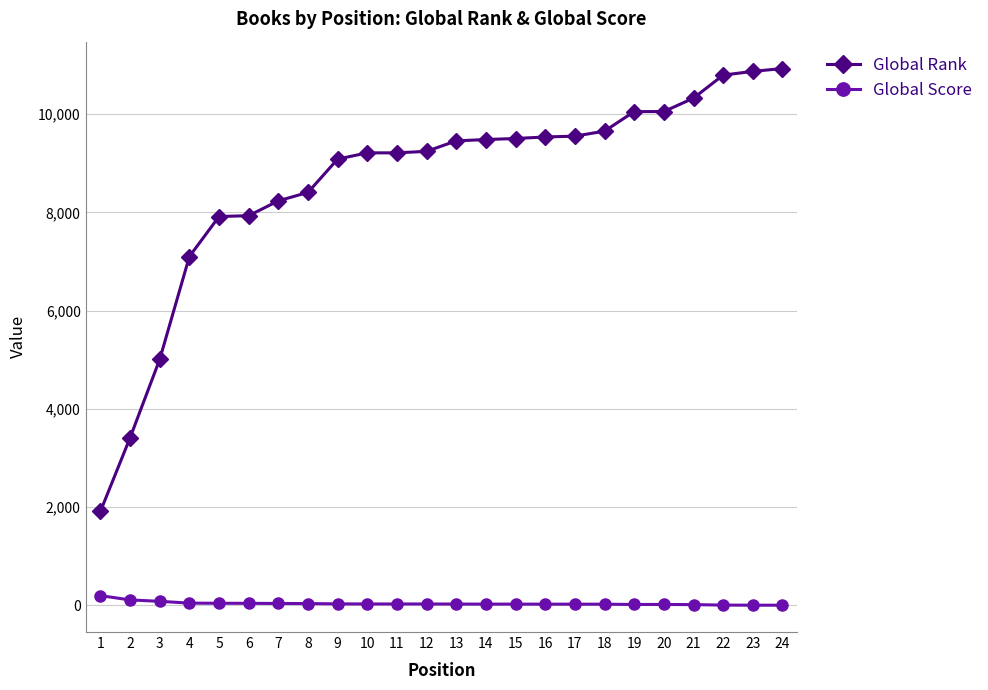

Is the value of Global Rank at 13 greater than the value of Global Score at 4?

Yes